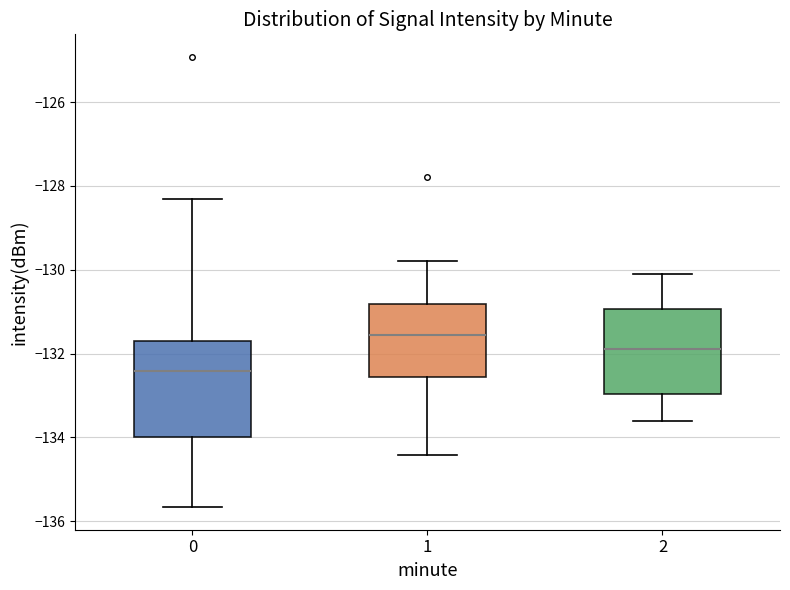

Where does the median line of the box at x = 2 sit on the y-axis? The values are not printed on the chart, so give them approximately, as read against the axis.

-131.8